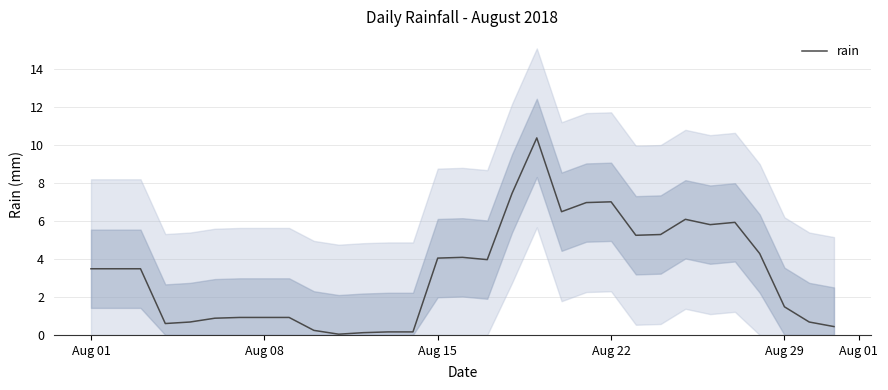

Reading left to right, transcribe all the data shown in this chart.

3.5	3.5	3.5	0.6	0.7	0.9	0.9	0.9	0.9	0.2	0.0	0.1	0.2	0.2	4.0	4.1	4.0	7.4	10.4	6.5	7.0	7.0	5.2	5.3	6.1	5.8	5.9	4.3	1.5	0.7	0.4